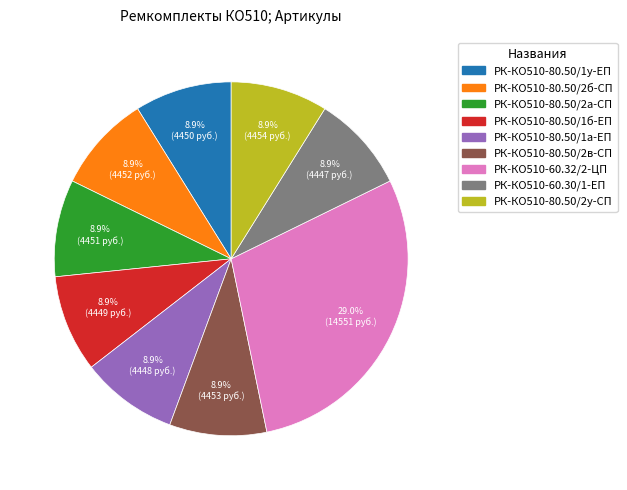

How much of the chart is everything except РК-КО510-80.50/2б-СП?

91.1%